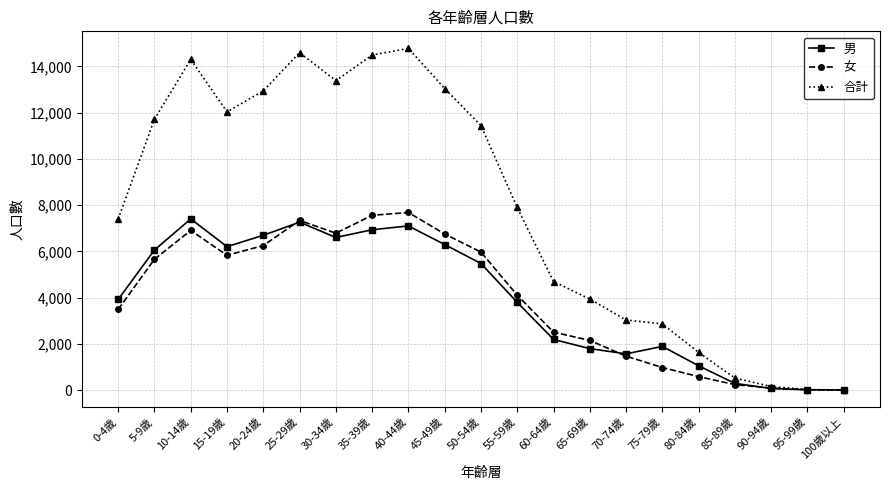

Where is the first local maximum for 女?

10-14歲